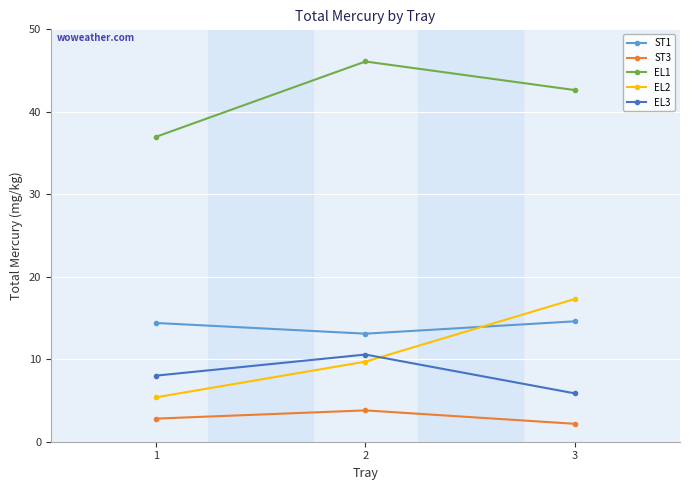

Rank the series at 2 from lowest to highest value.

ST3, EL2, EL3, ST1, EL1